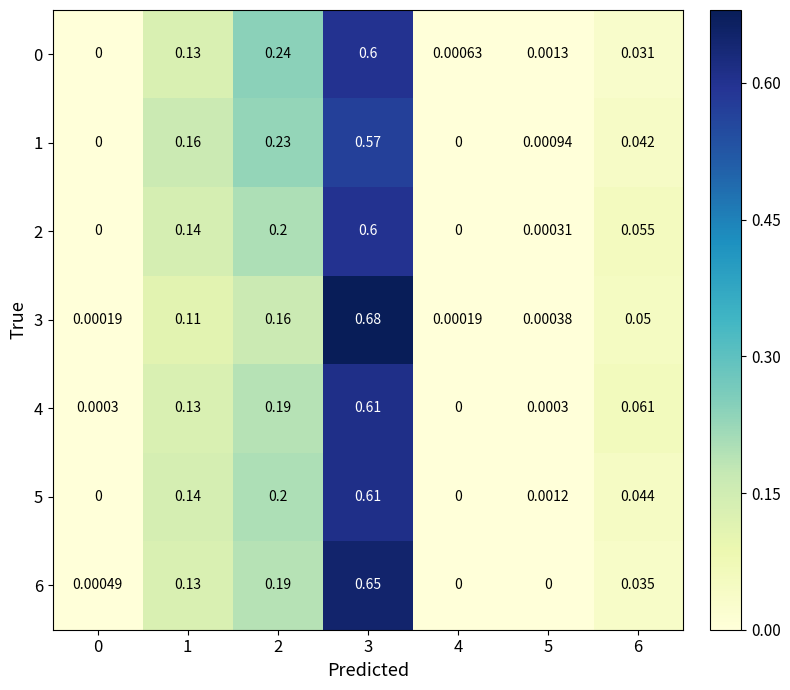

Which label corresponds to the largest value in the chart?

3